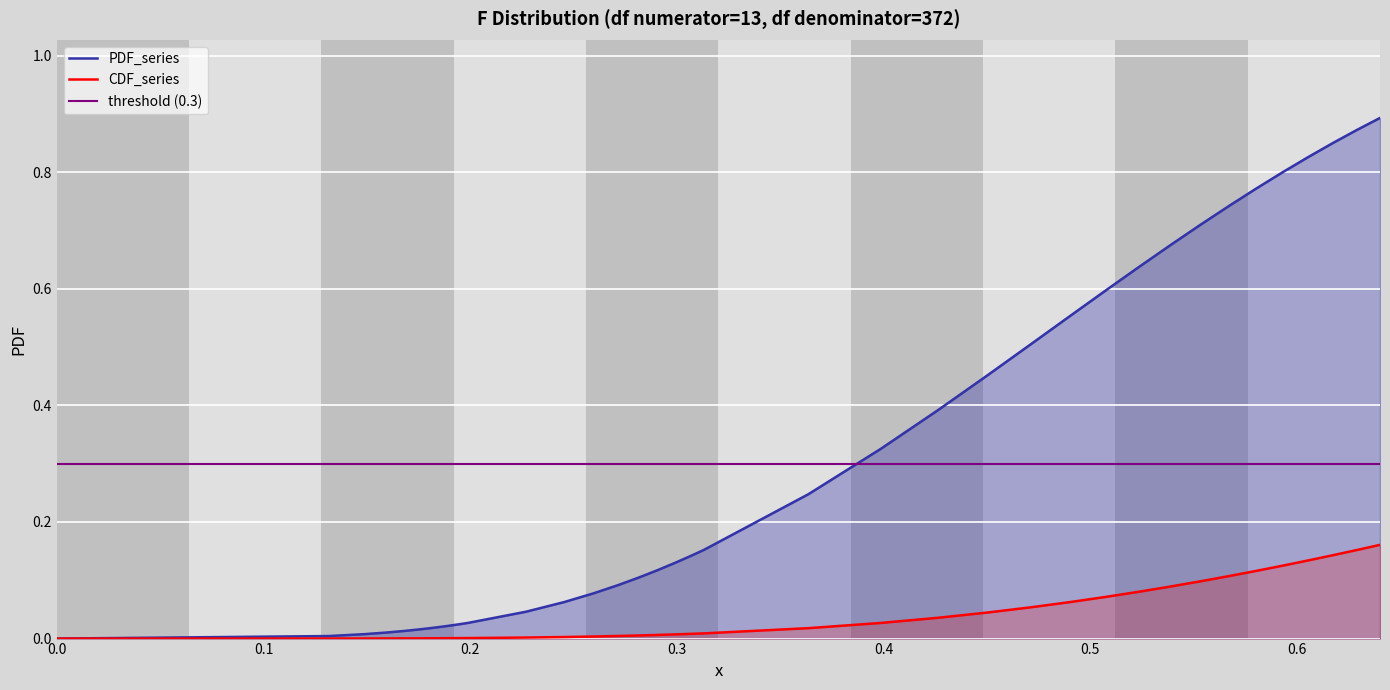

What are all the series names shown in the legend?

PDF_series, CDF_series